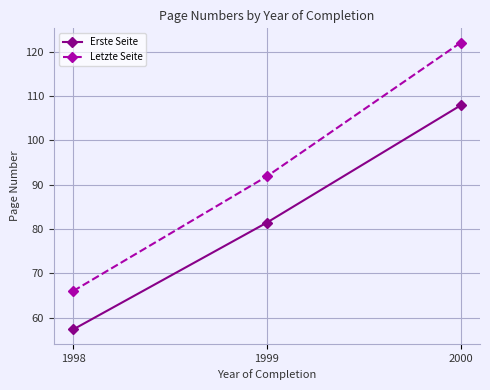

The Erste Seite series shows 57.3 at 1998. True or false?

True